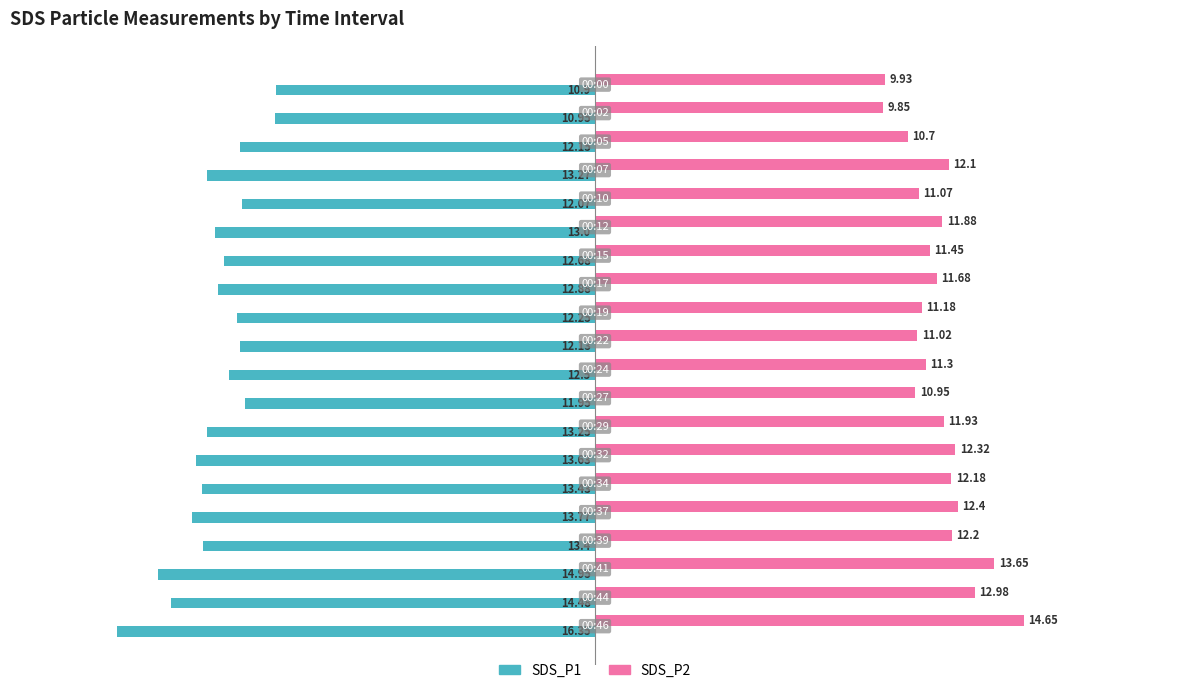

What is the difference between the maximum and minimum values in the SDS_P2 series?

4.8